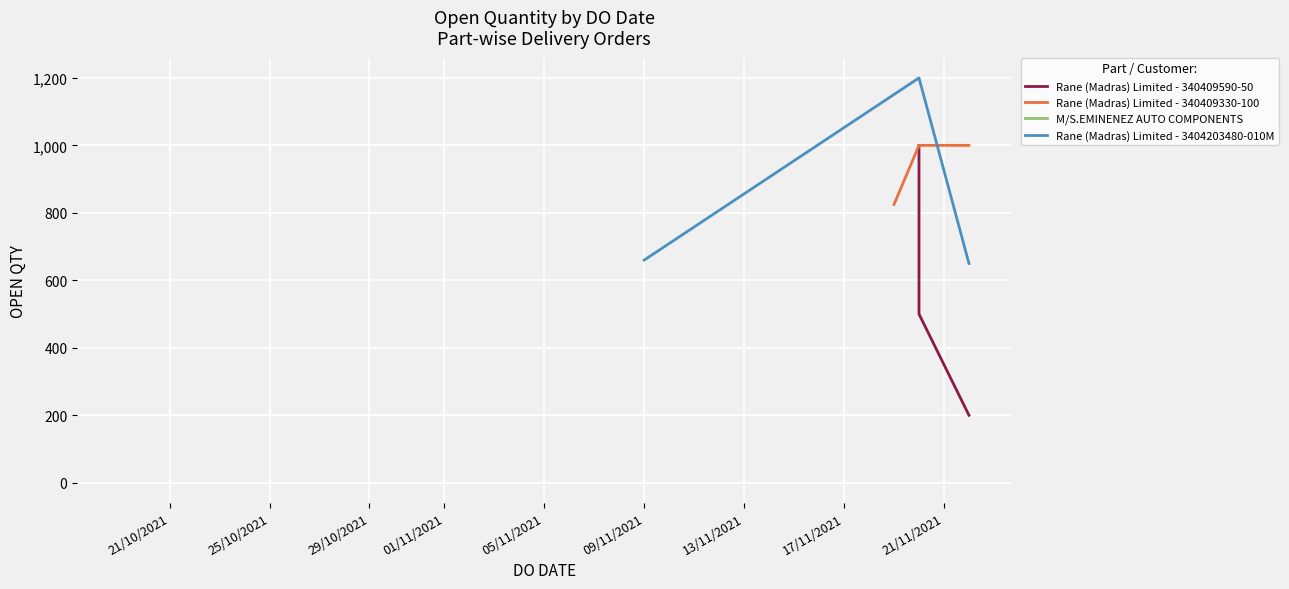

Which series has the largest range (max minus min)?

Rane (Madras) Limited - 340409590-50